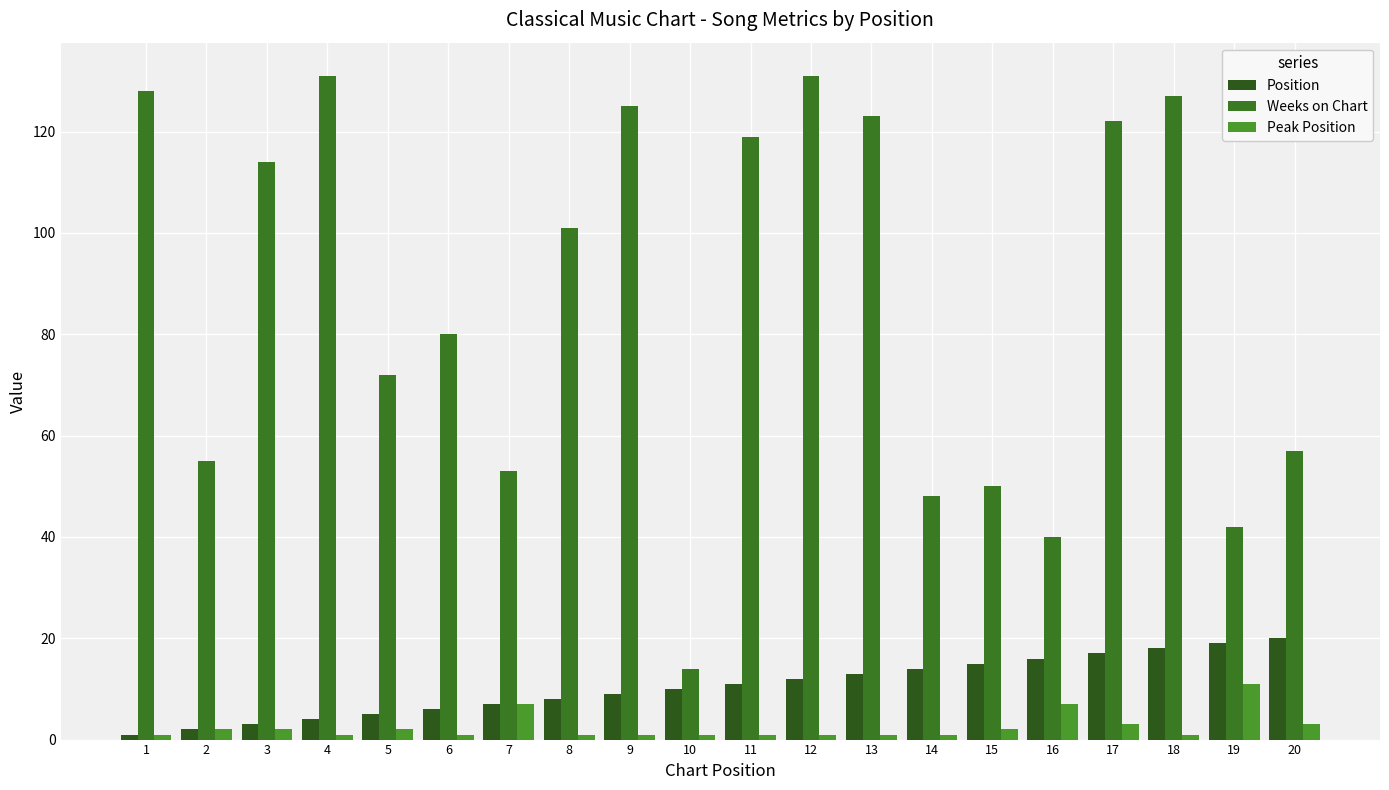

At which category is the sum across all series the highest?

18